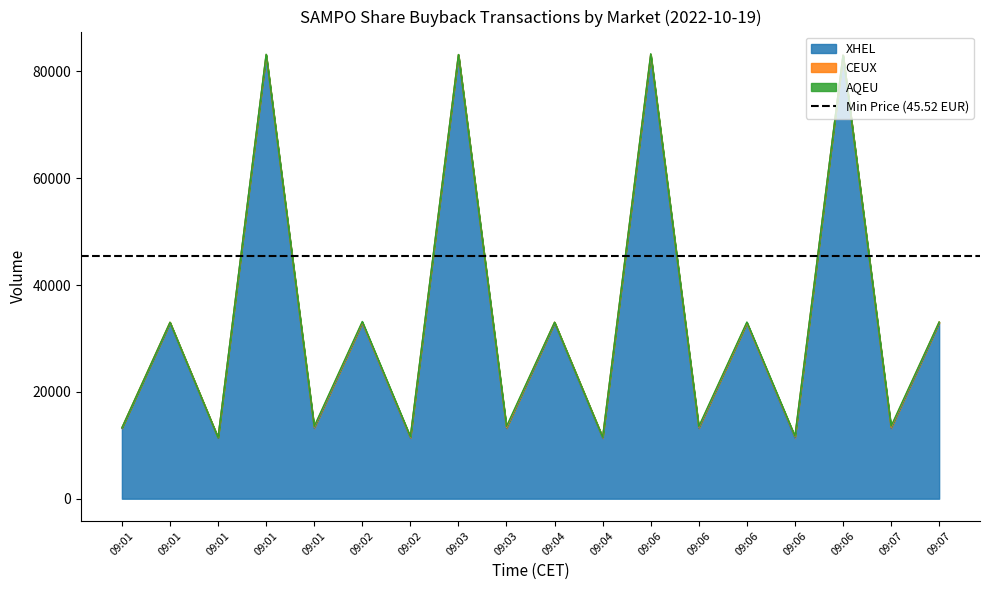

Which category has the lowest value in the XHEL series?

09:01